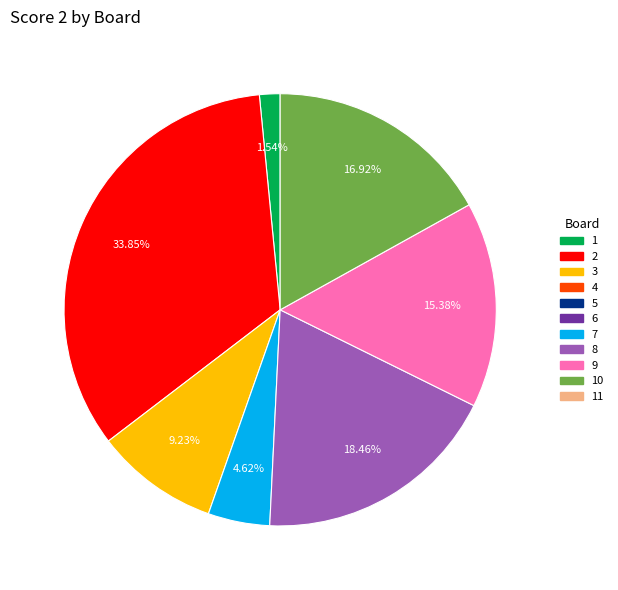

Is there a majority slice in this chart?

No